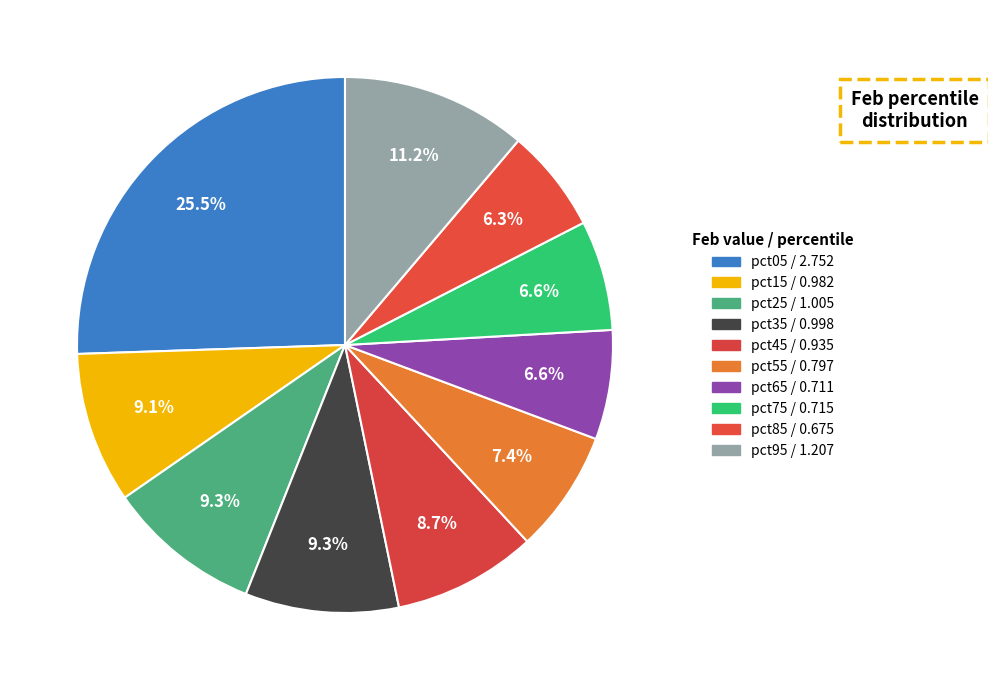

Count the number of slices in the pie.

10